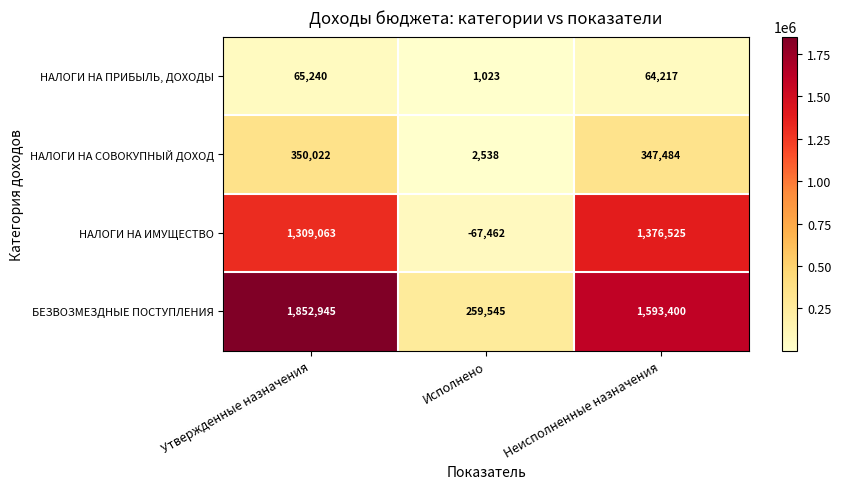

What value does the БЕЗВОЗМЕЗДНЫЕ ПОСТУПЛЕНИЯ series have at Неисполненные назначения, to the nearest 100?

1593400